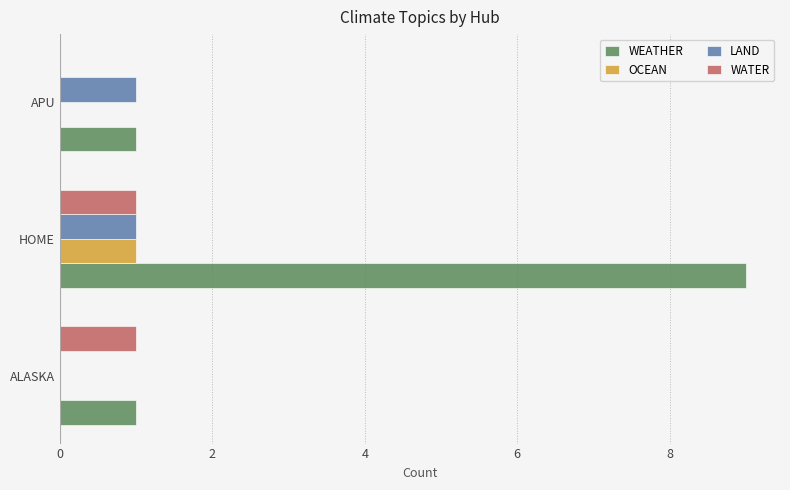

Count the number of data series in this chart.

4